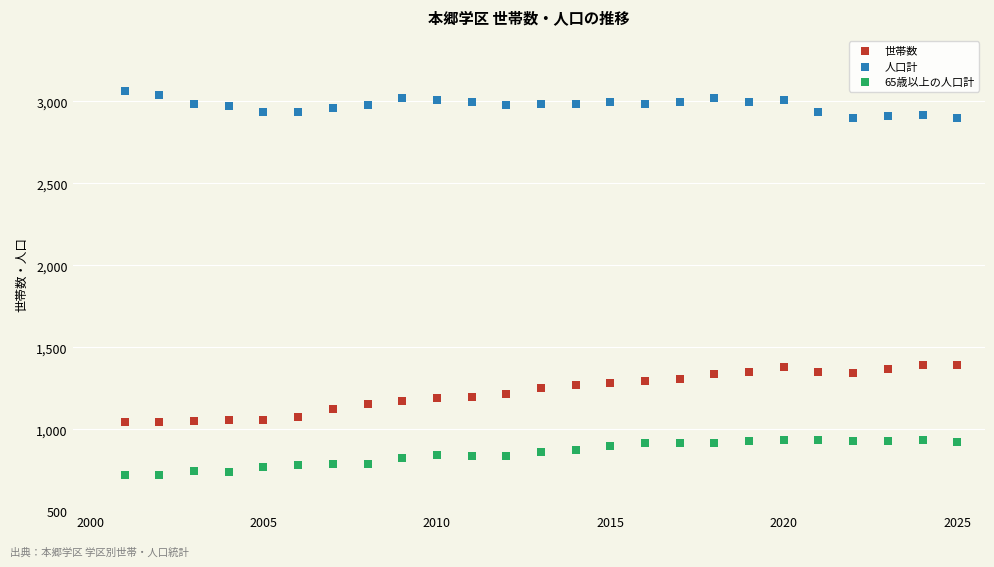

Which series contains the highest Y value?

人口計